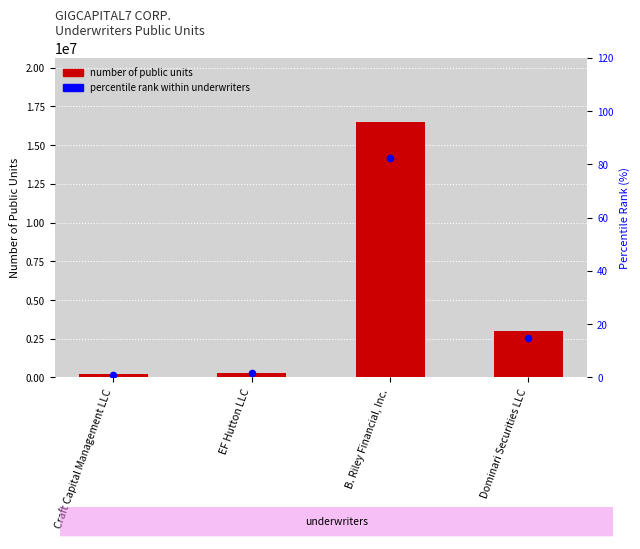

At which category is the sum across all series the highest?

B. Riley Financial, Inc.